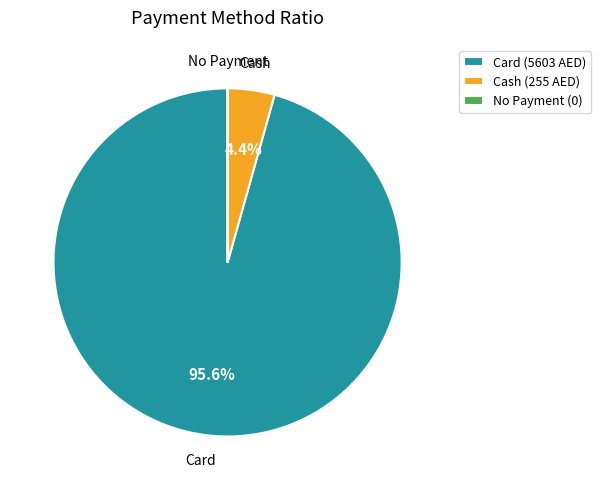

Do Cash (255 AED) and Card (5603 AED) together represent more than half of the pie?

Yes